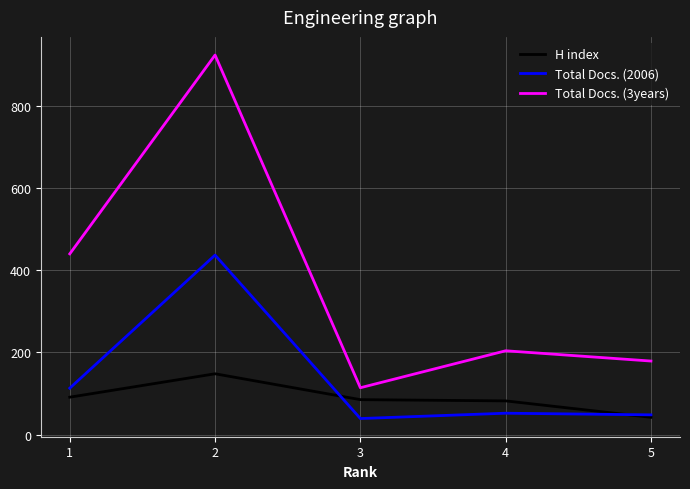

What is the smallest value displayed?

39